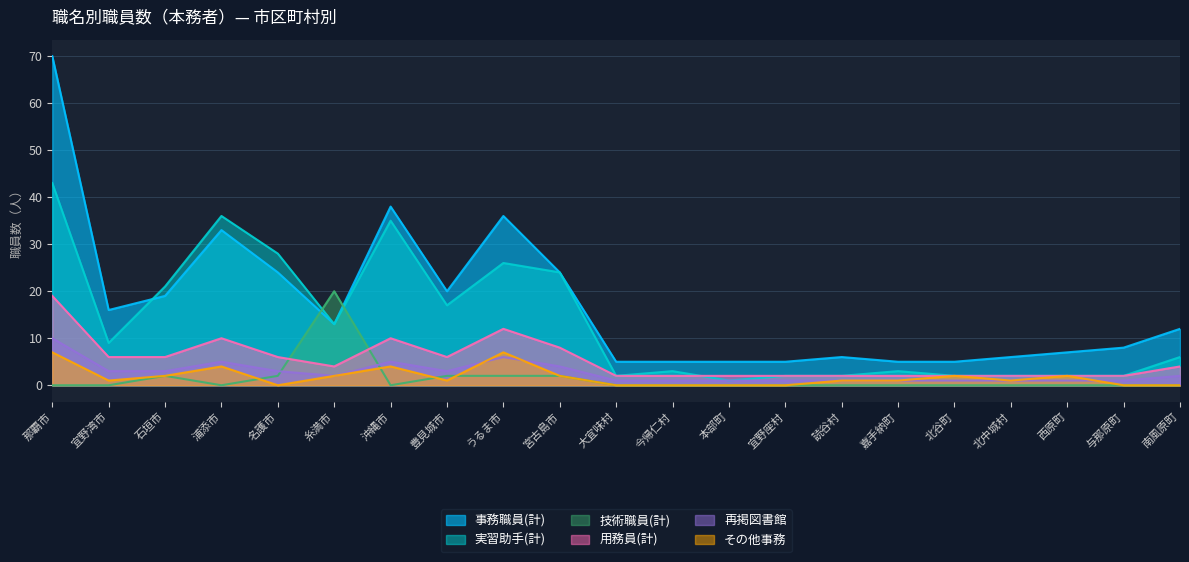

True or false: 技術職員(計) has a value of 0 at 与那原町.

True